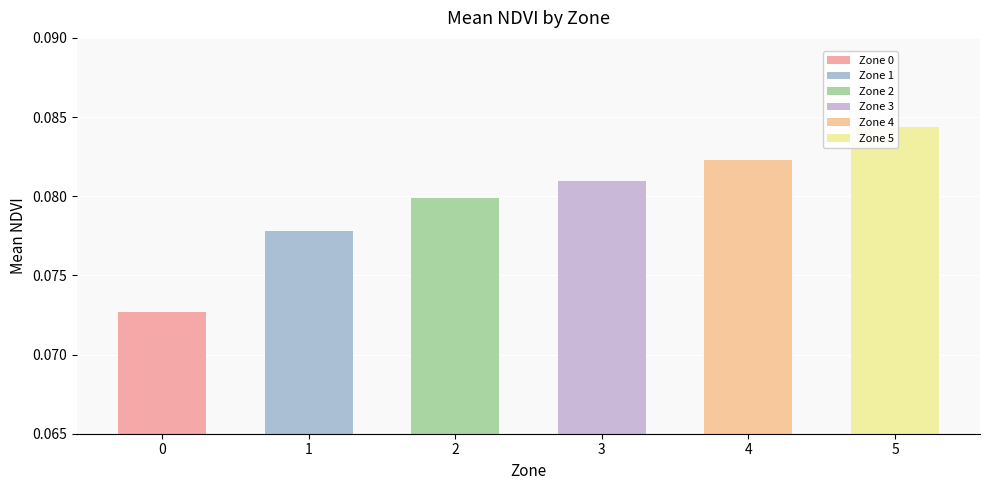

How many values are between 0 and 1?

6